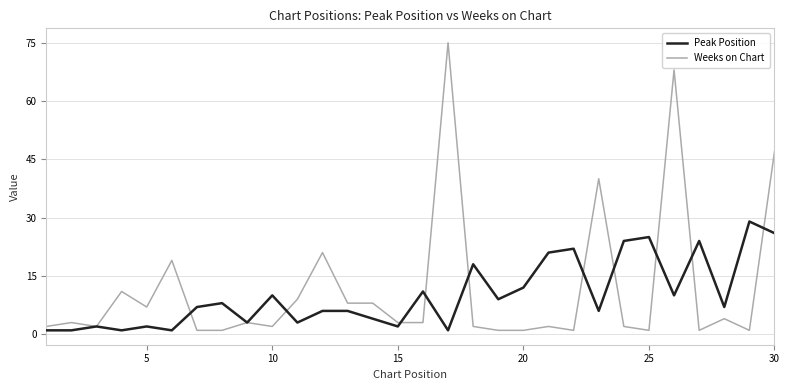

What is the maximum value for Weeks on Chart?

75